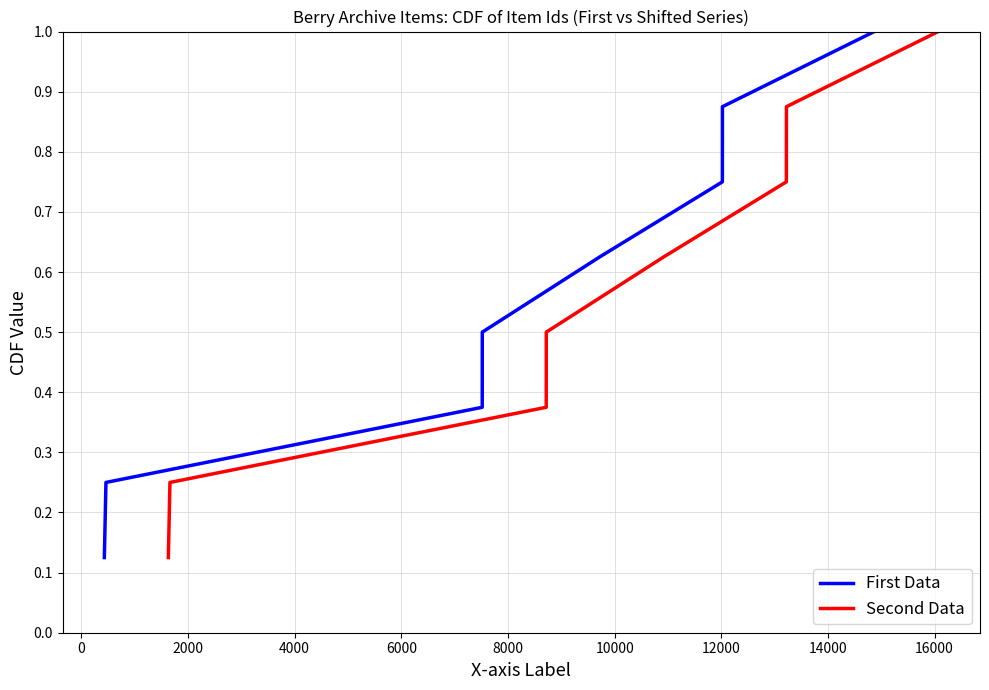

What is the highest value of the First Data series?

1.0